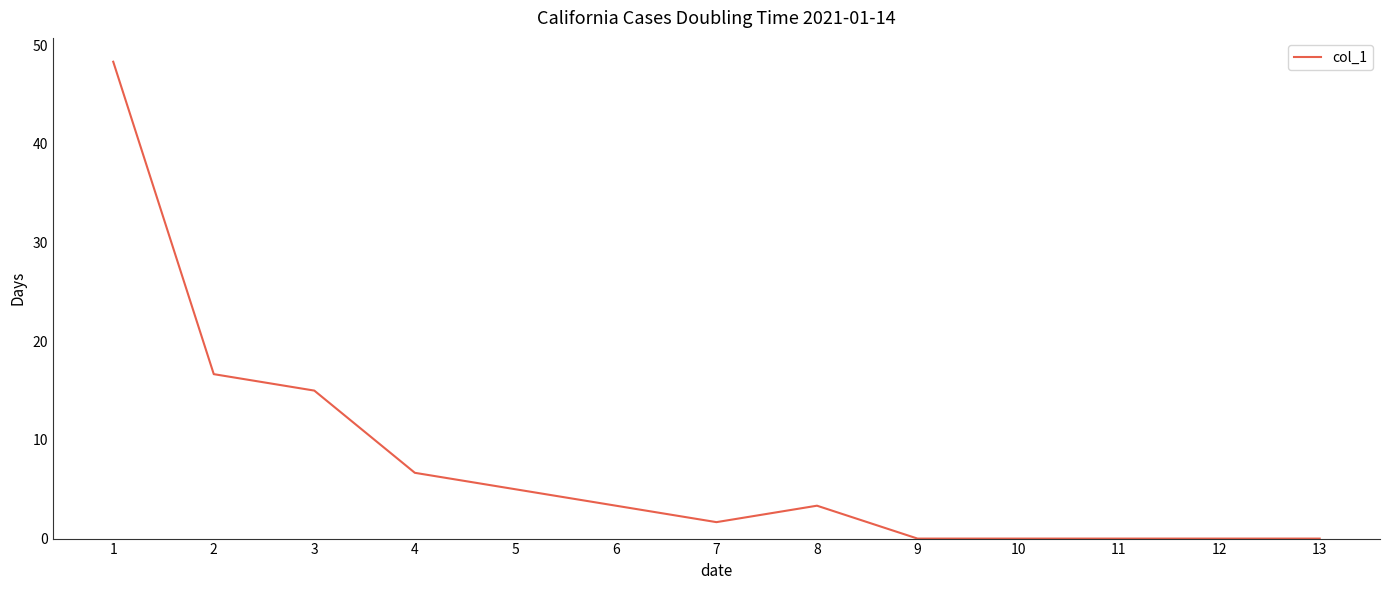

Read the value at 7.

1.7